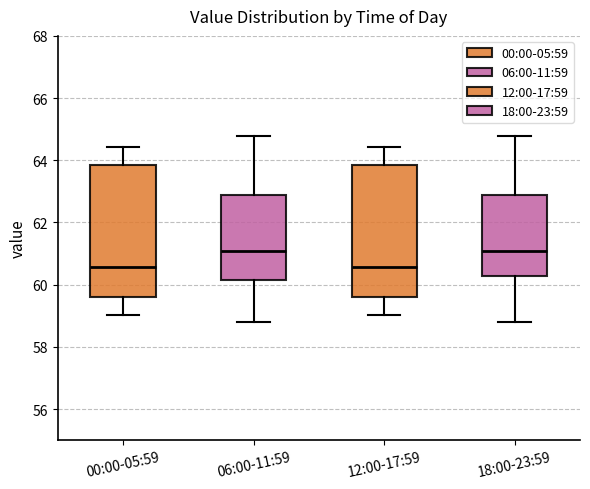

Reading left to right, read every box against the y-axis: the position of its median line, the range the box covers, and the ends of its whiskers. The values are not printed on the chart, so give them approximately, as read against the axis.

00:00-05:59: median 60.6, box 59.6 to 63.8, whiskers 59.0 to 64.4
06:00-11:59: median 61.0, box 60.2 to 62.8, whiskers 58.8 to 64.8
12:00-17:59: median 60.6, box 59.6 to 63.8, whiskers 59.0 to 64.4
18:00-23:59: median 61.0, box 60.2 to 62.8, whiskers 58.8 to 64.8